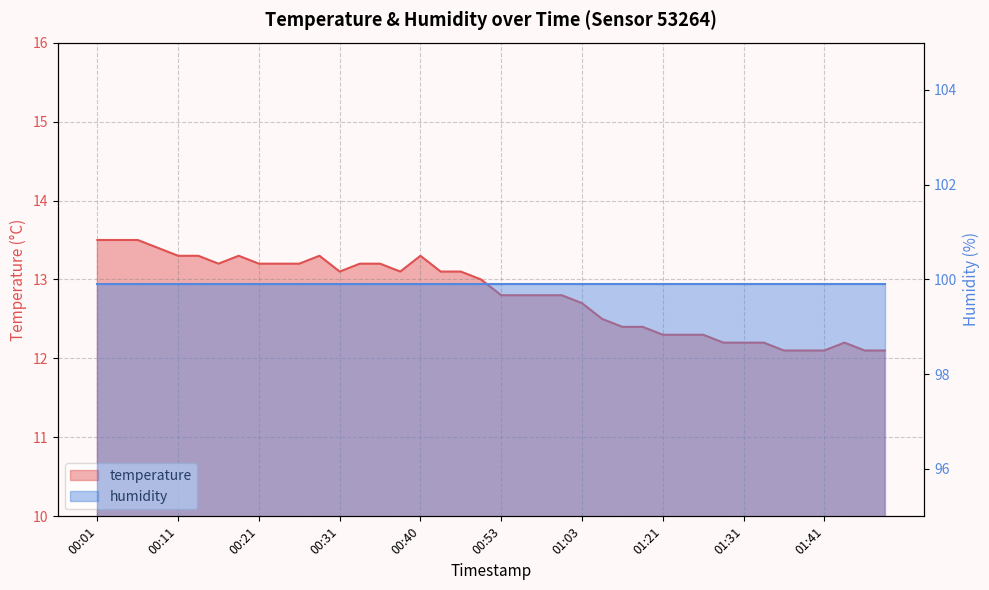

Reading left to right, list all the values displayed in this chart.

00:01=13.5	00:04=13.5	00:06=13.5	00:09=13.4	00:11=13.3	00:14=13.3	00:16=13.2	00:18=13.3	00:21=13.2	00:23=13.2	00:26=13.2	00:28=13.3	00:31=13.1	00:33=13.2	00:35=13.2	00:38=13.1	00:40=13.3	00:43=13.1	00:45=13.1	00:48=13.0	00:53=12.8	00:55=12.8	00:58=12.8	01:00=12.8	01:03=12.7	01:11=12.5	01:16=12.4	01:18=12.4	01:21=12.3	01:23=12.3	01:26=12.3	01:28=12.2	01:31=12.2	01:33=12.2	01:36=12.1	01:38=12.1	01:41=12.1	01:43=12.2	01:46=12.1	01:48=12.1